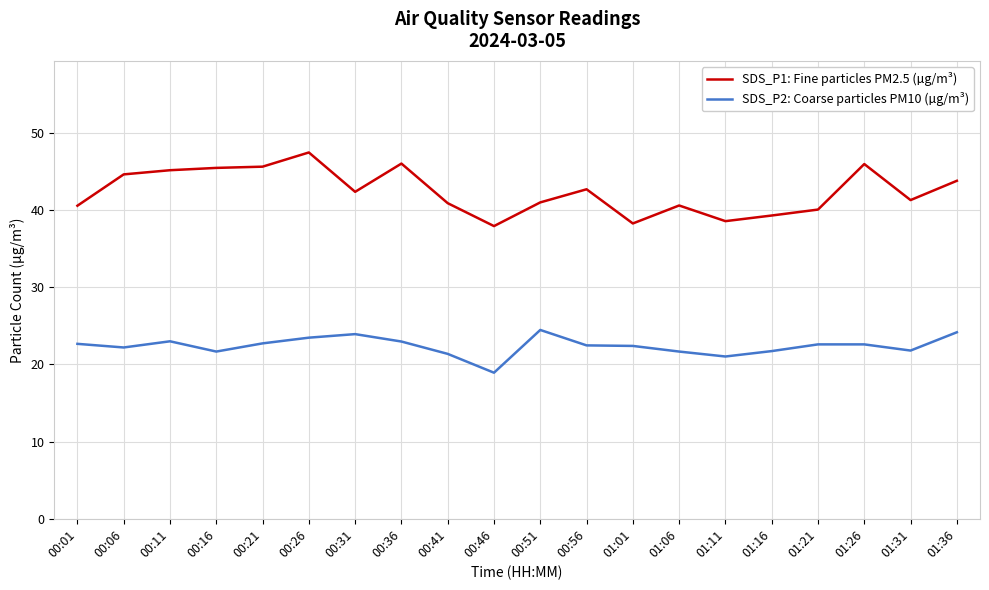

Which category has the highest value in the SDS_P1: Fine particles PM2.5 (µg/m³) series?

00:26